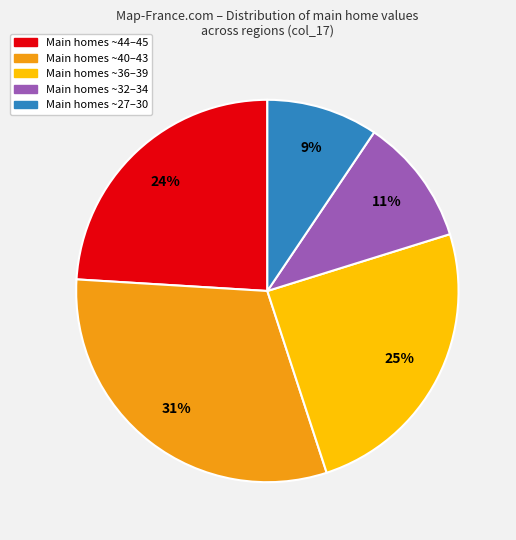

How many slices are in this pie chart?

5